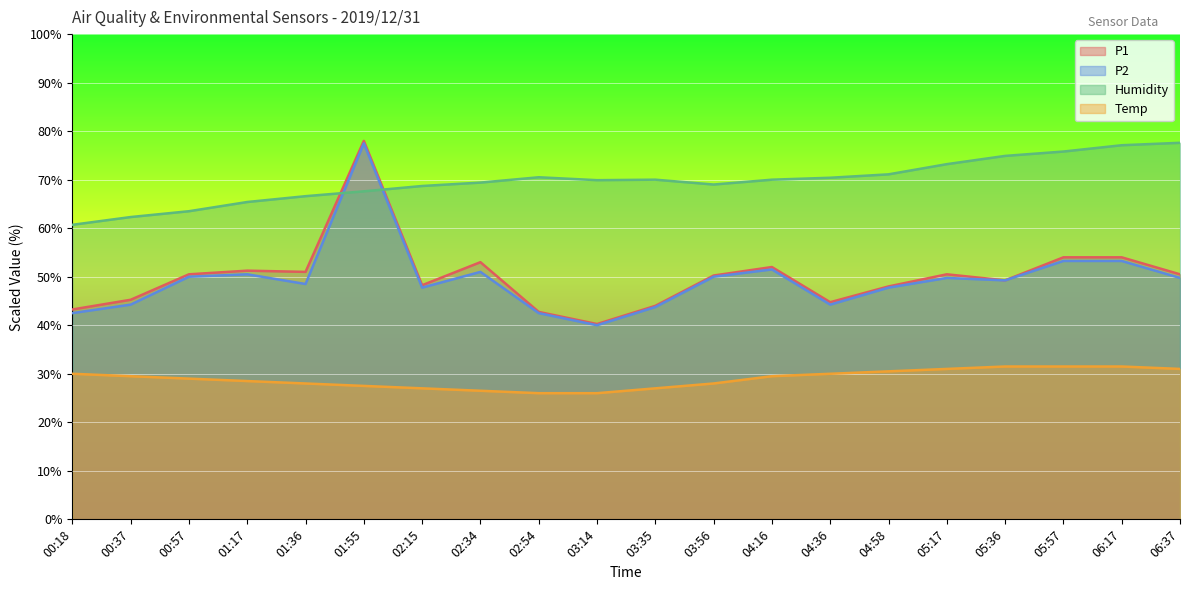

At how many categories does at least one series exceed 38?

20